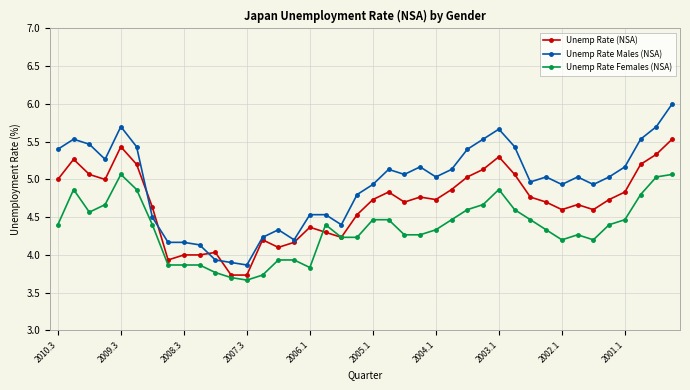

What is the greatest value displayed?

6.0